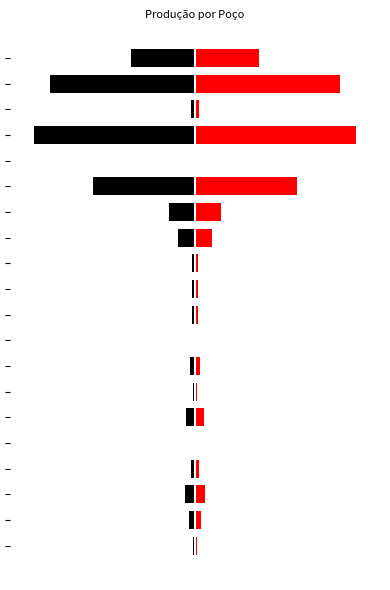

Are the bars horizontal?

Yes